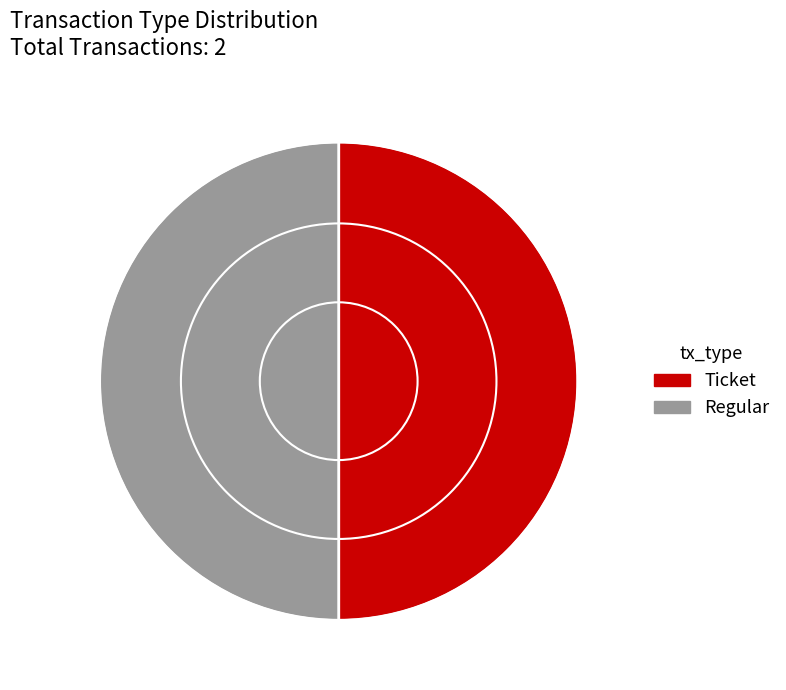

The Regular slice represents 50% of the pie. True or false?

True